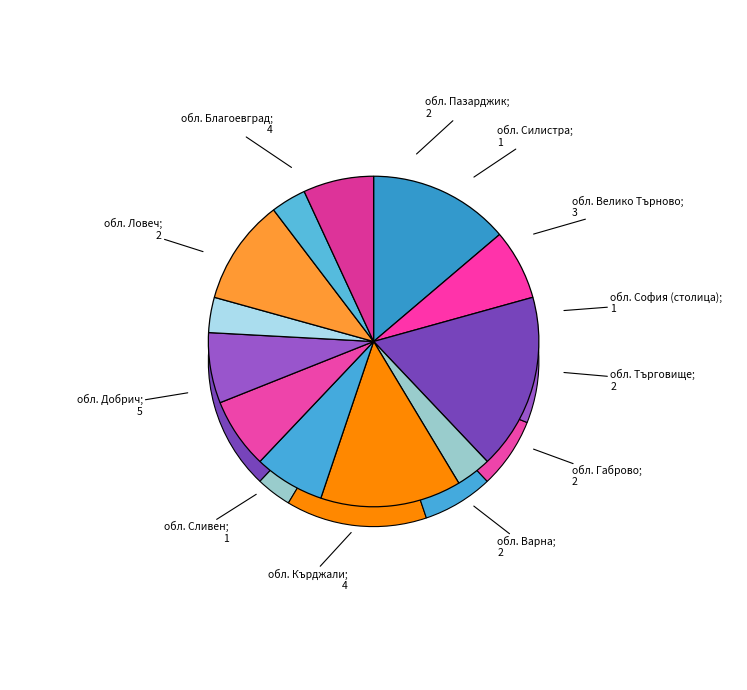

What is the largest slice in the pie chart?

обл. Добрич